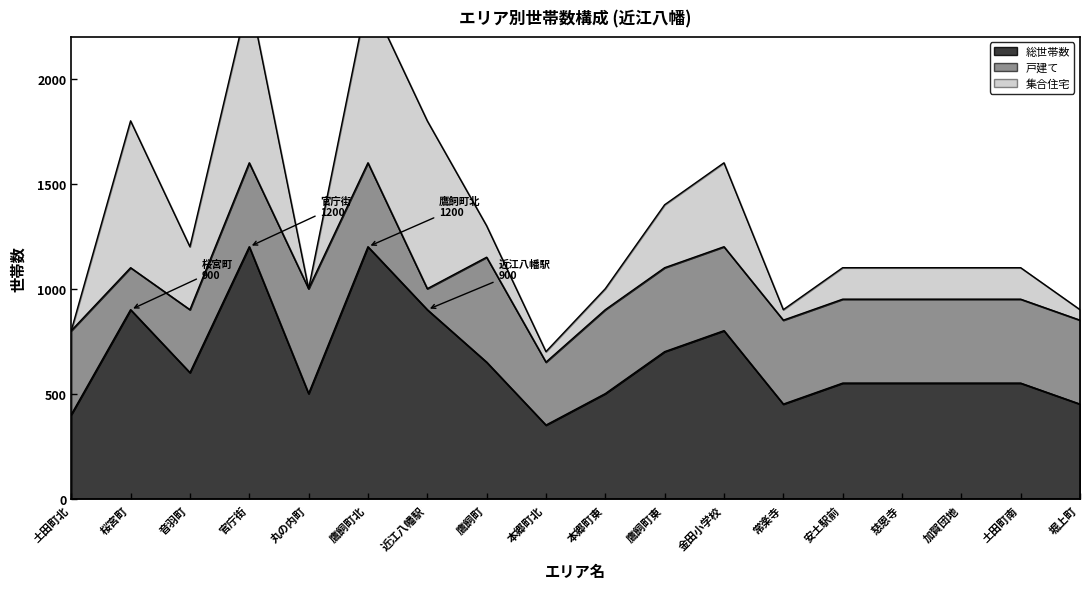

Which series changed the most between 土田町北 and 丸の内町?

総世帯数